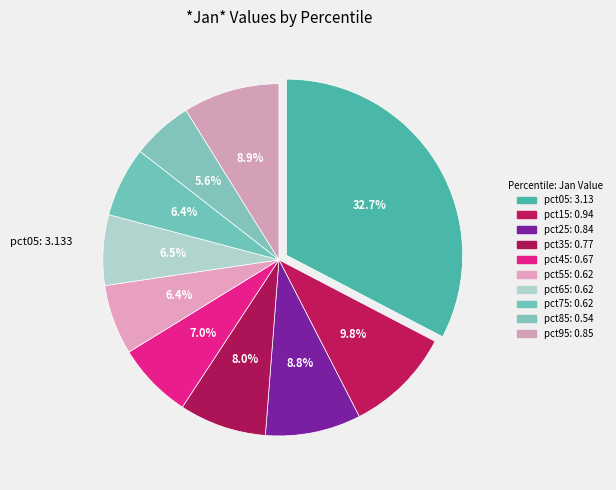

How many slices are in this pie chart?

10